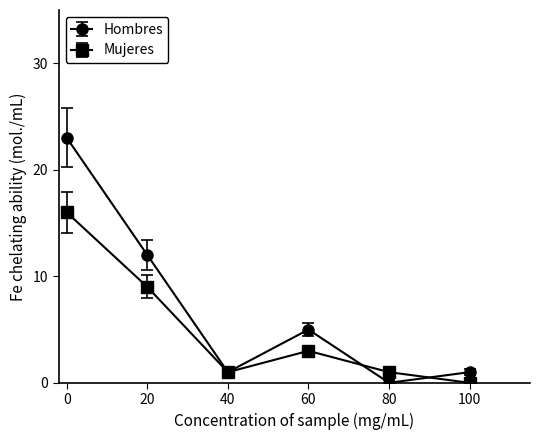

What is the value of the Mujeres point at the 2nd from the left?

9